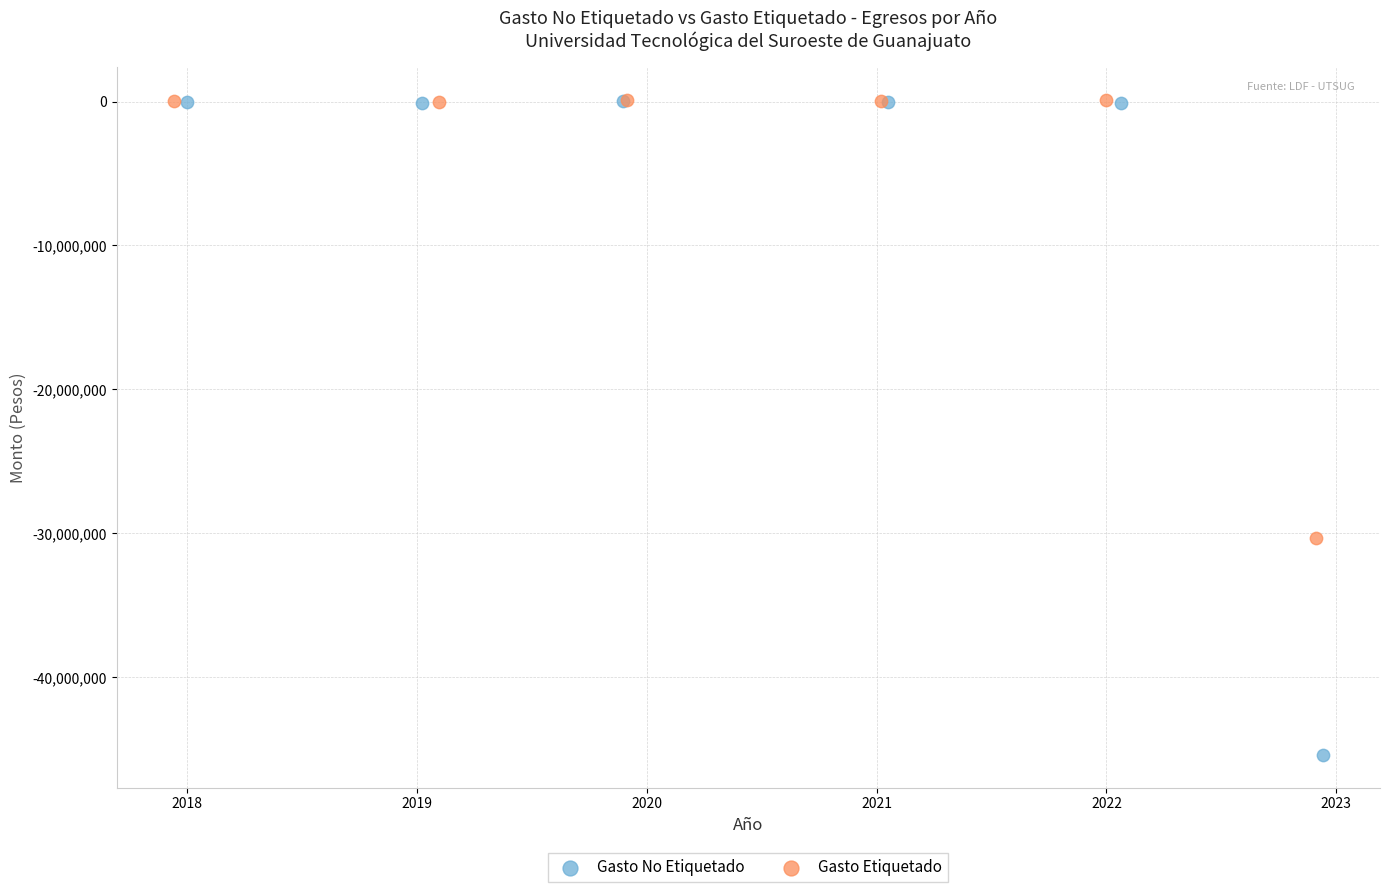

Which series reaches the minimum Y coordinate?

Gasto No Etiquetado